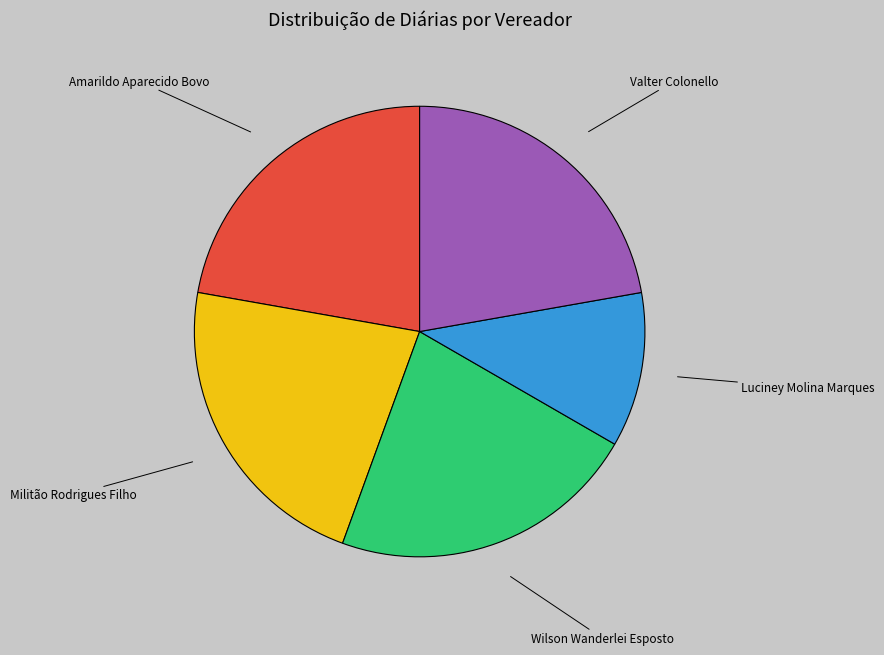

Is there a majority slice in this chart?

No